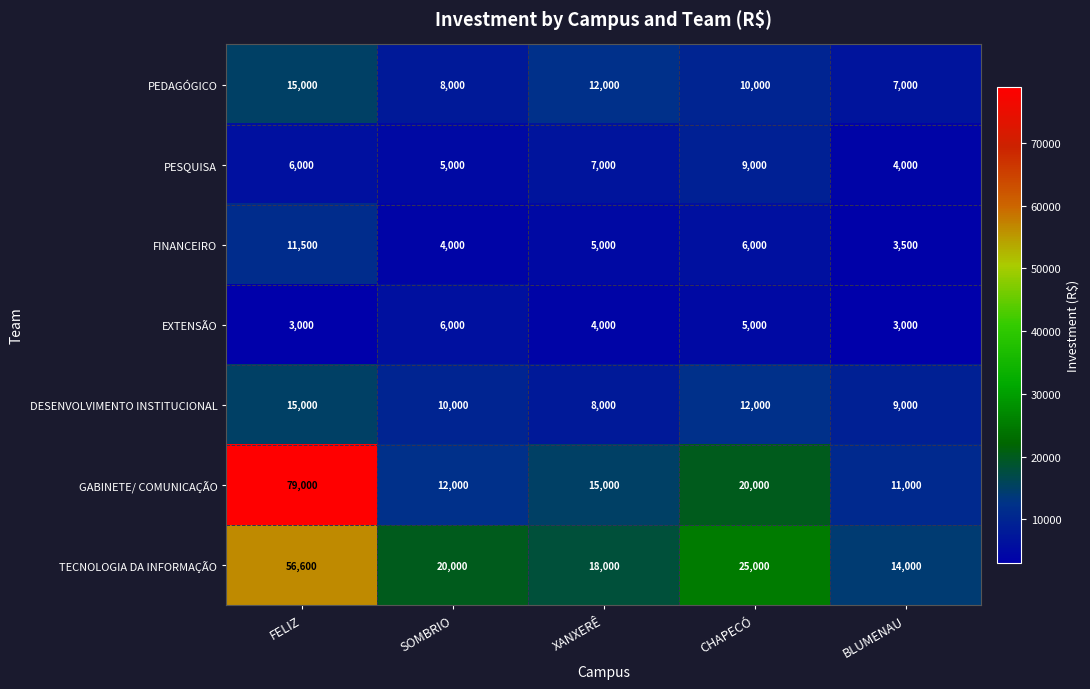

Rank the categories by PEDAGÓGICO value from highest to lowest.

FELIZ, XANXERÊ, CHAPECÓ, SOMBRIO, BLUMENAU